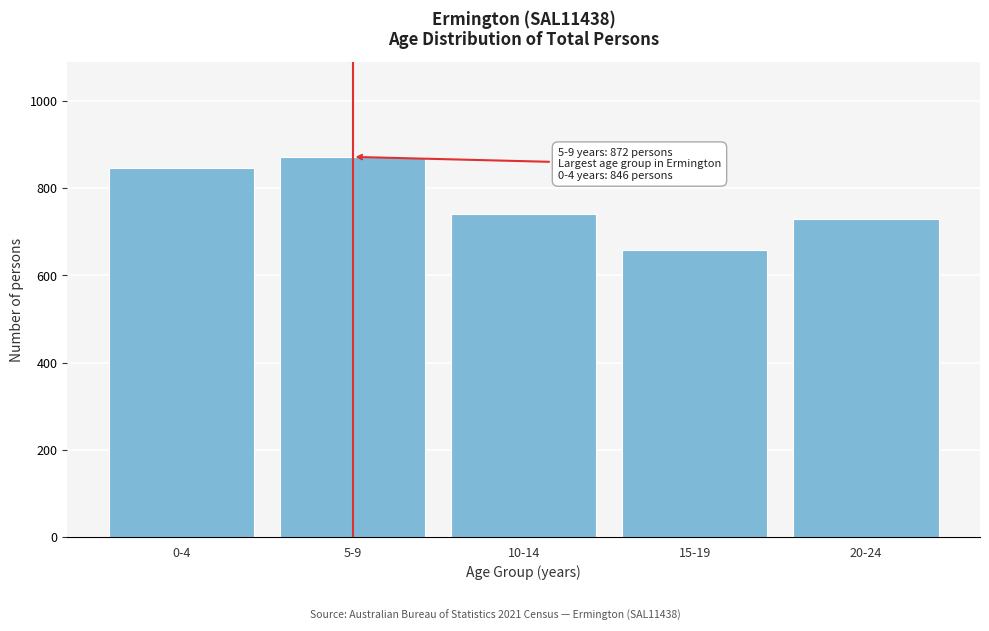

Reading left to right, extract all data points from this chart.

846	872	740	659	729